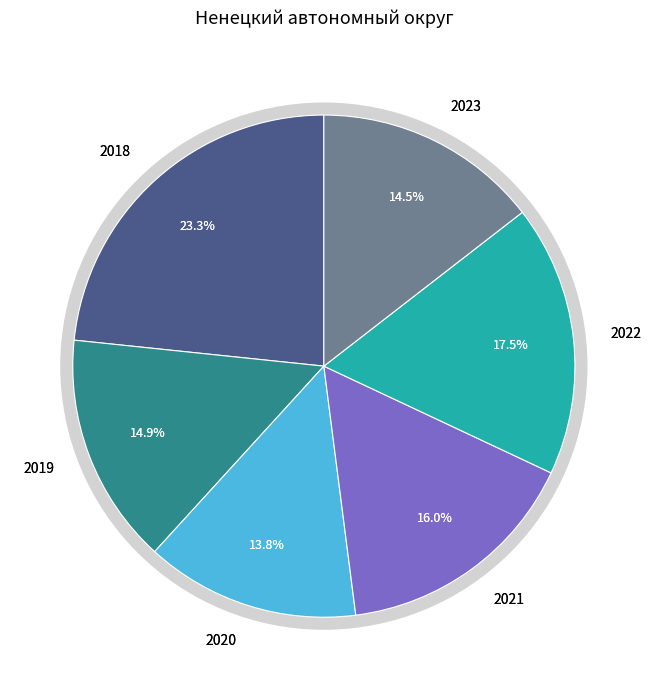

Which category has the smallest portion of the pie?

2020